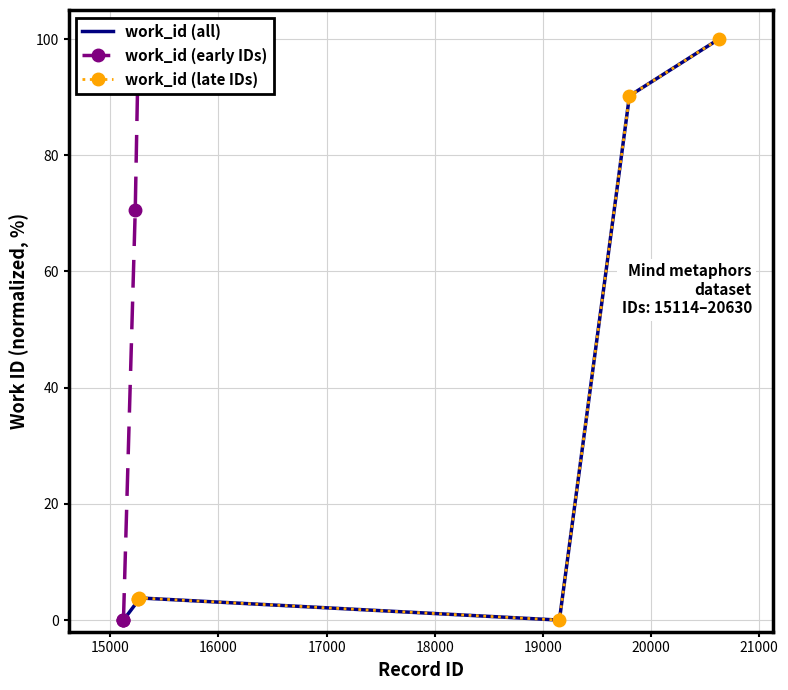

How many points are higher than both their immediate neighbors (excluding endpoints)?

1